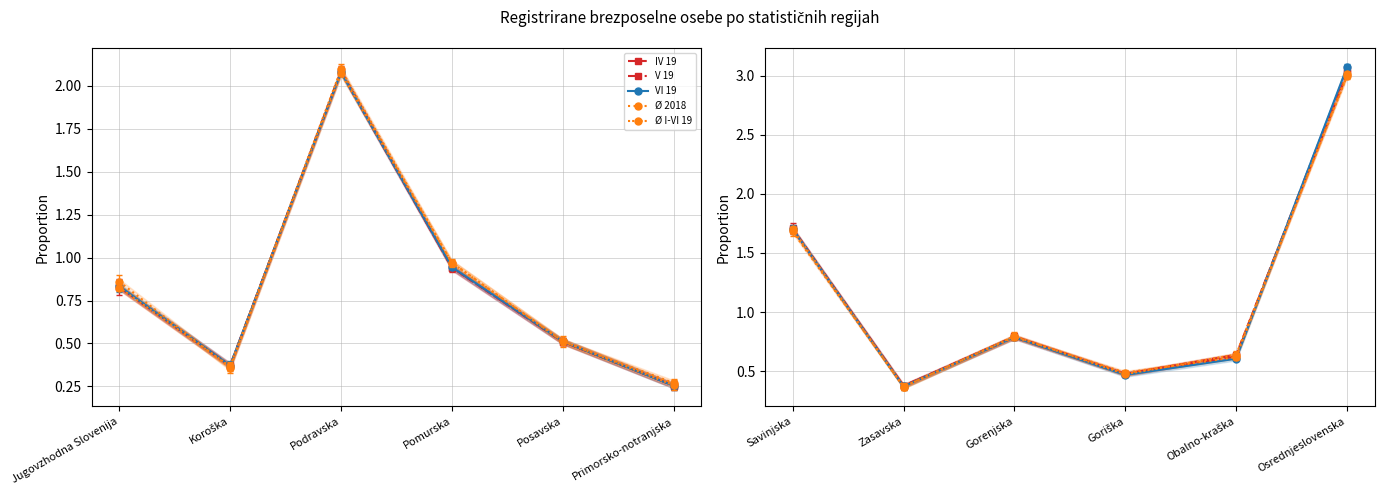

List the series in order of their peak value, lowest first.

Ø I-VI 19, Ø 2018, IV 19, V 19, VI 19